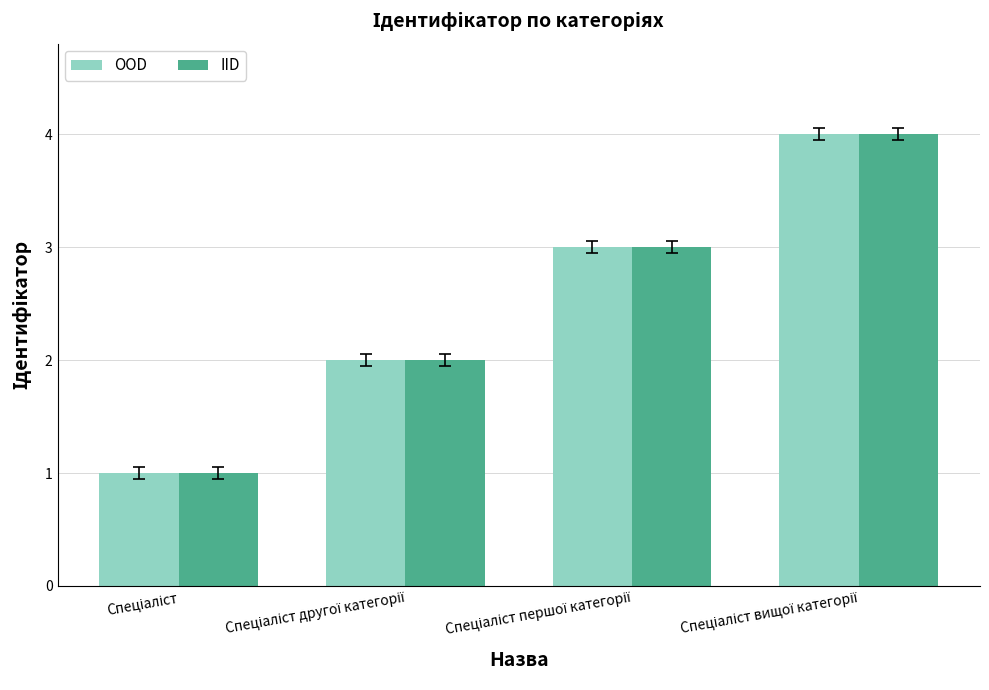

Does the chart contain stacked bars?

No